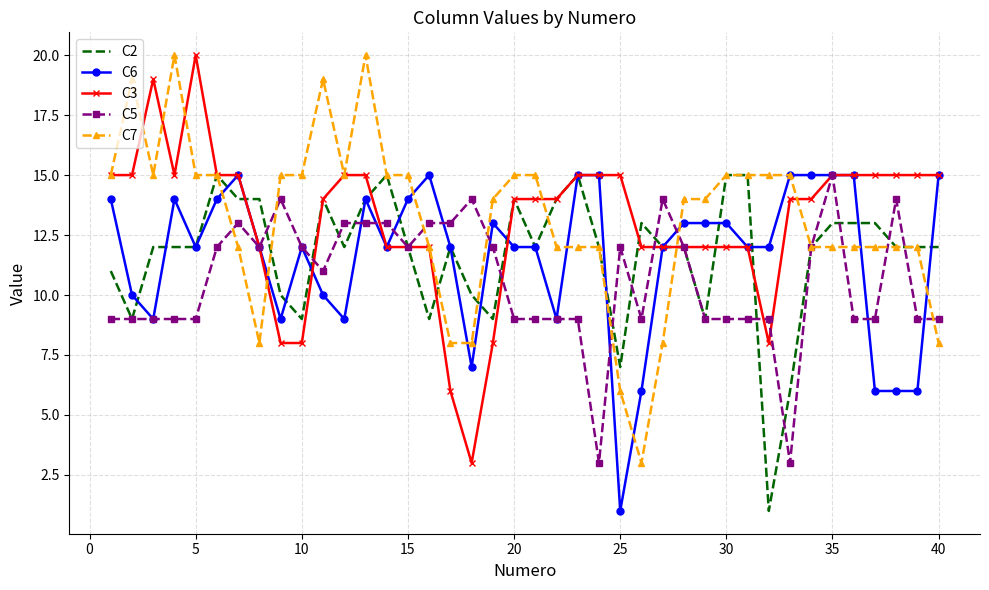

What is the average value of the C6 series?

12